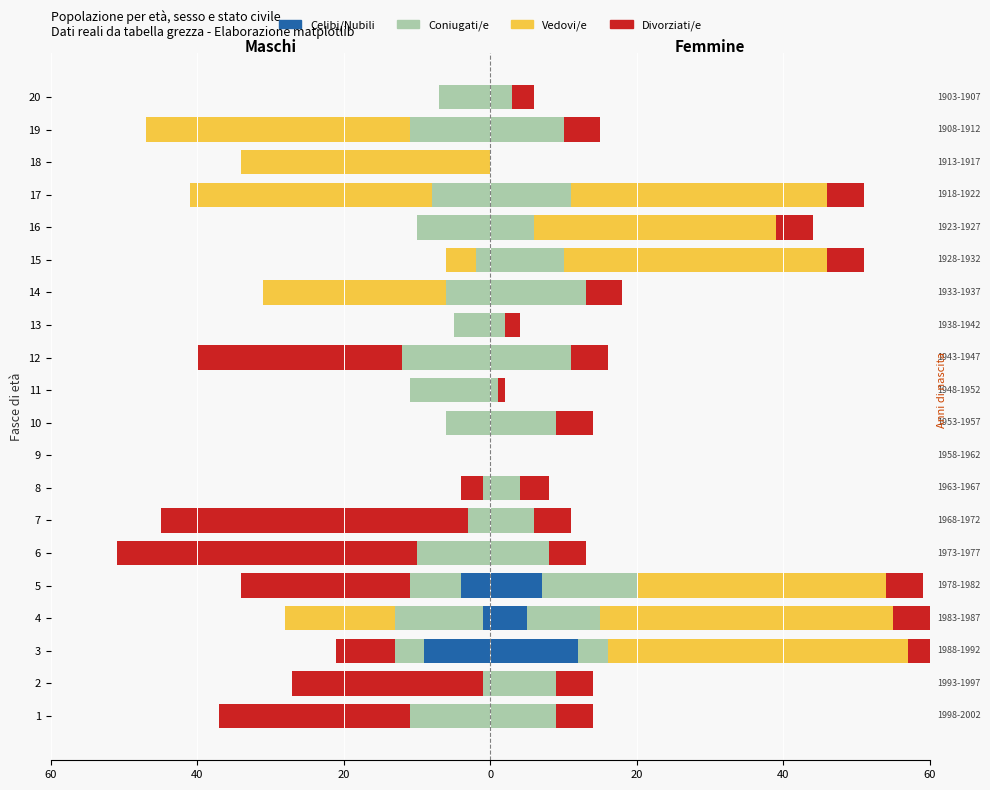

Is the value of Coniugati/e at 5 greater than the value of Divorziati/e at 2?

Yes